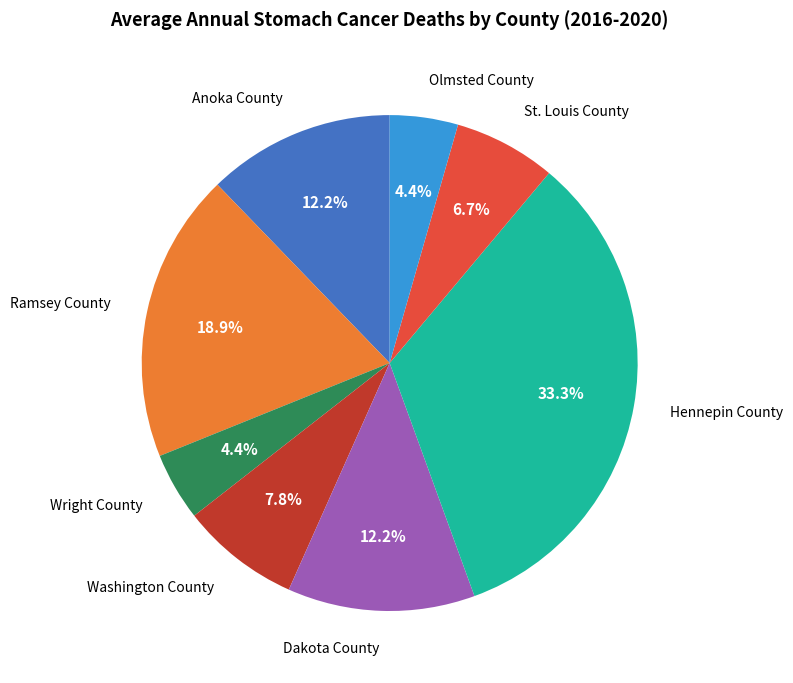

How many segments does this pie chart have?

8